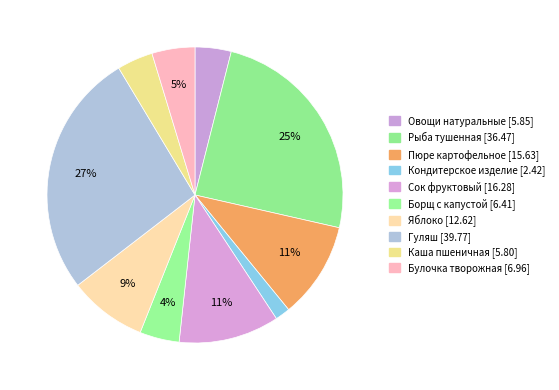

To the nearest percent, what is the difference between the largest and smallest slice percentages?

25%